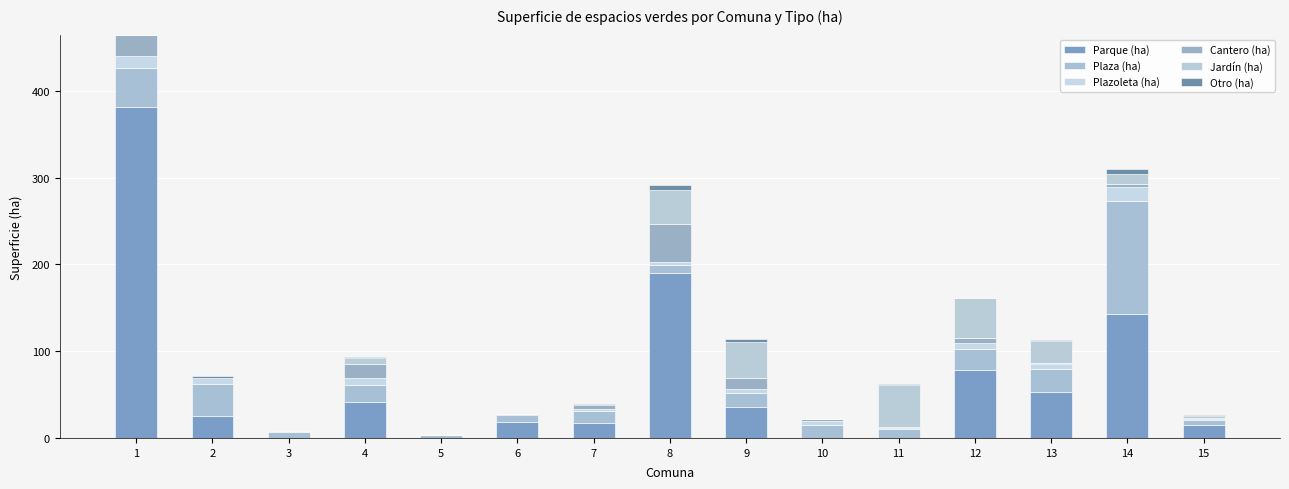

True or false: Cantero (ha) has a value of 0.4 at 11.

False